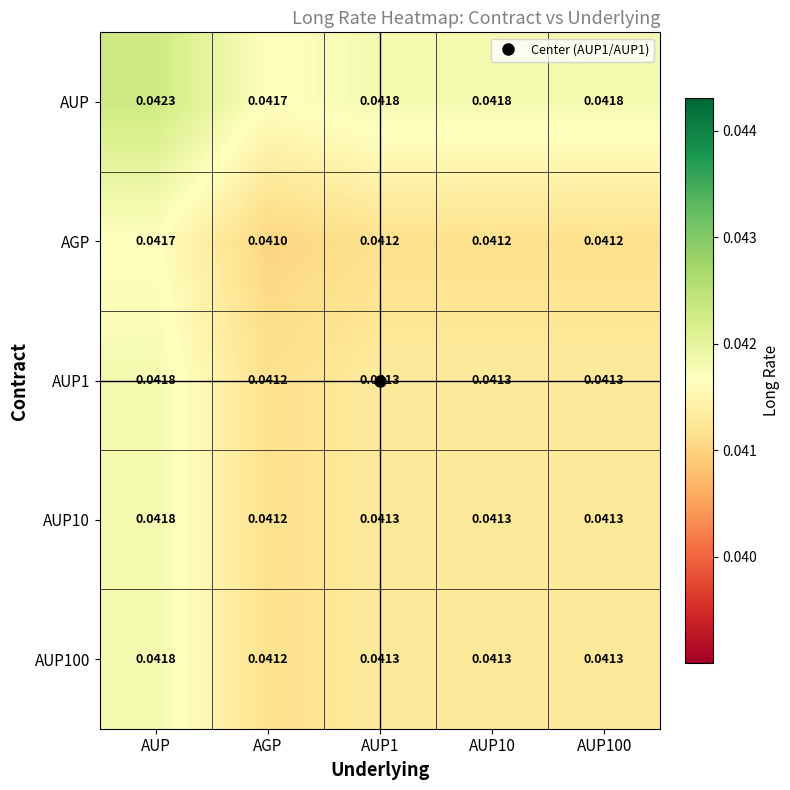

At which label is AUP closest to 0?

AGP